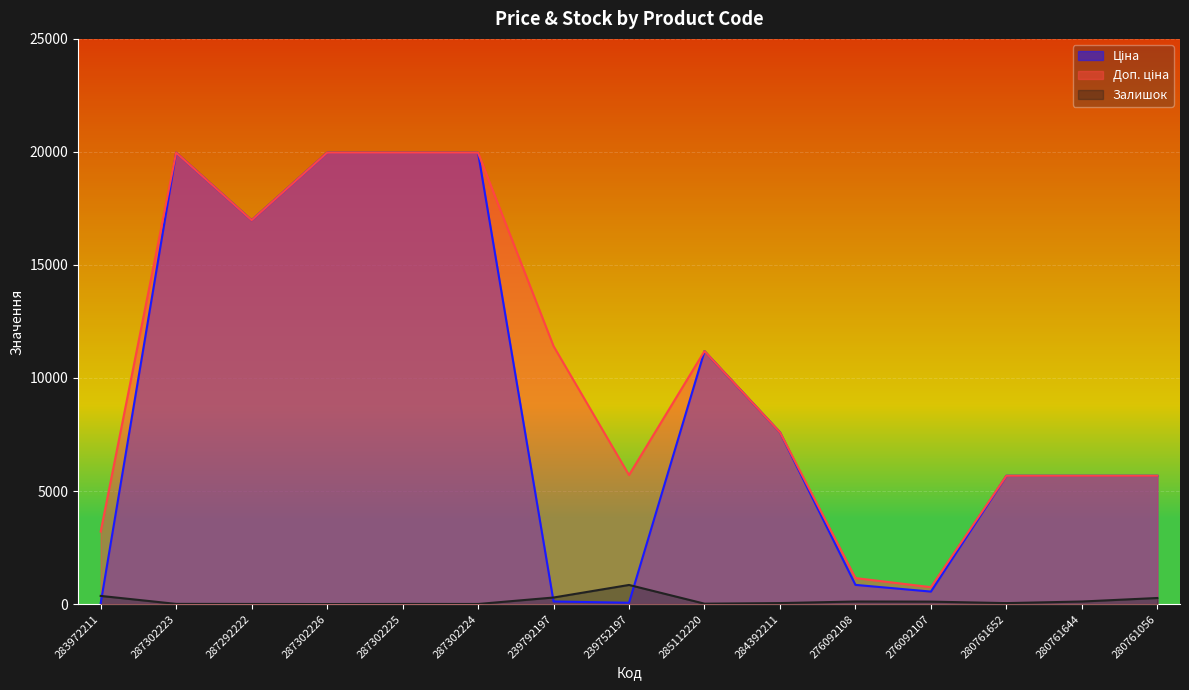

Rank the categories by Залишок value from highest to lowest.

239752197, 283972211, 239792197, 280761056, 276092108, 280761644, 276092107, 284392211, 280761652, 285112220, 287302223, 287302225, 287292222, 287302224, 287302226